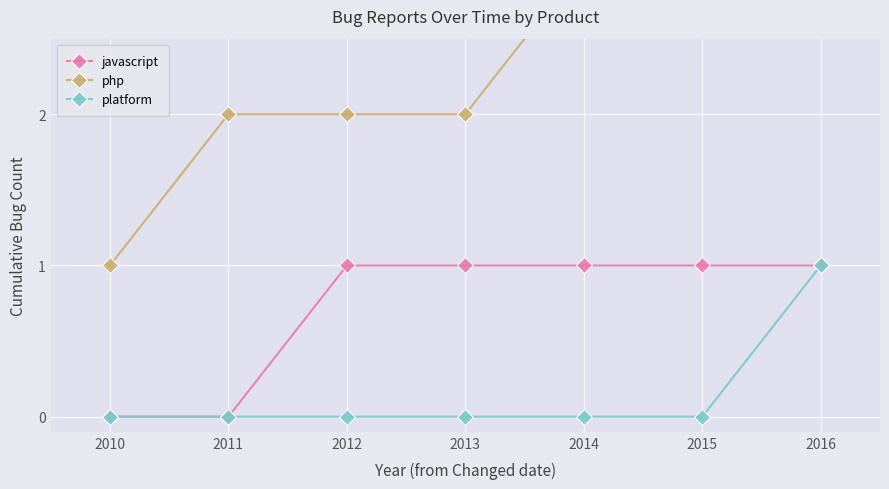

What is the spread (max minus min) of values at 2016?

2